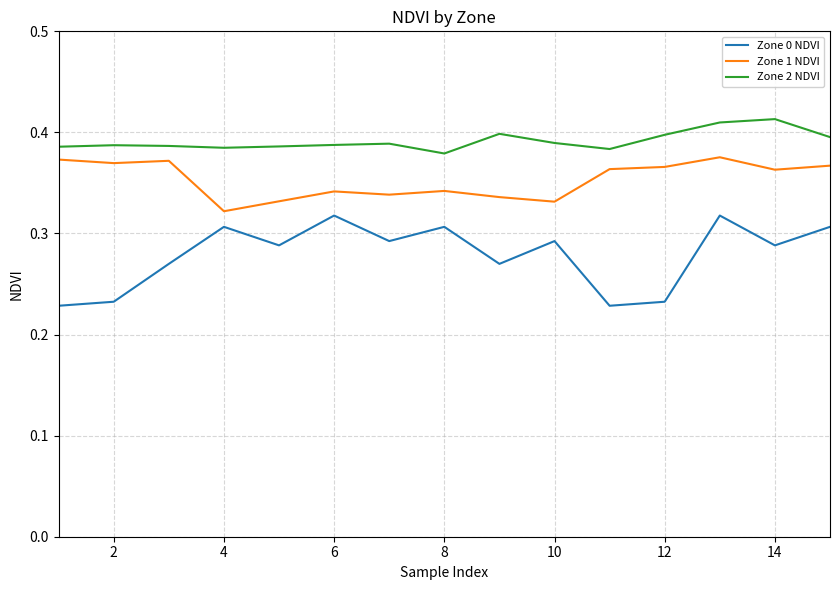

List the series in order of their peak value, highest first.

Zone 2 NDVI, Zone 1 NDVI, Zone 0 NDVI